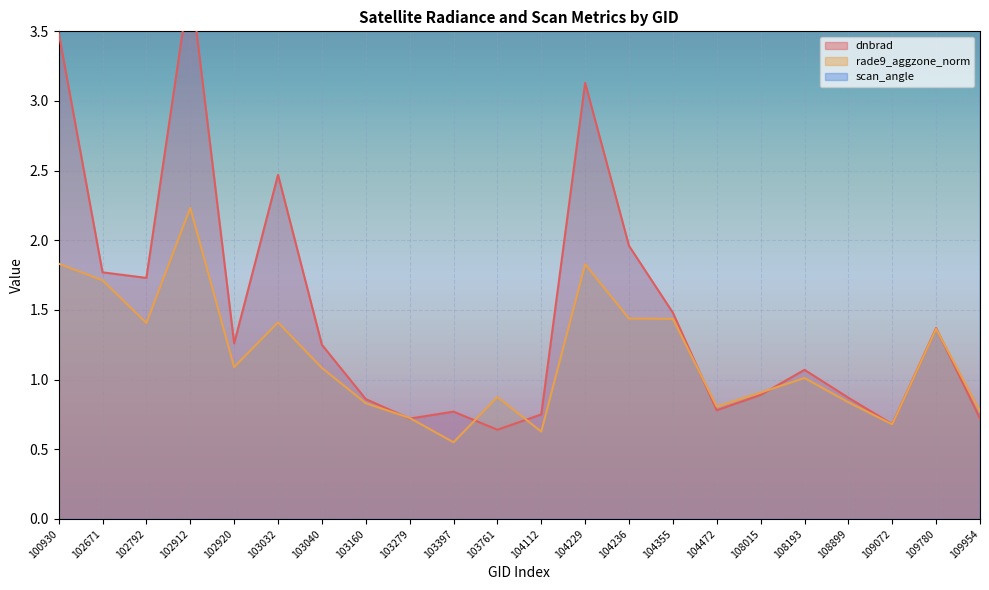

Where do dnbrad and rade9_aggzone_norm first cross each other?

103160 and 103279